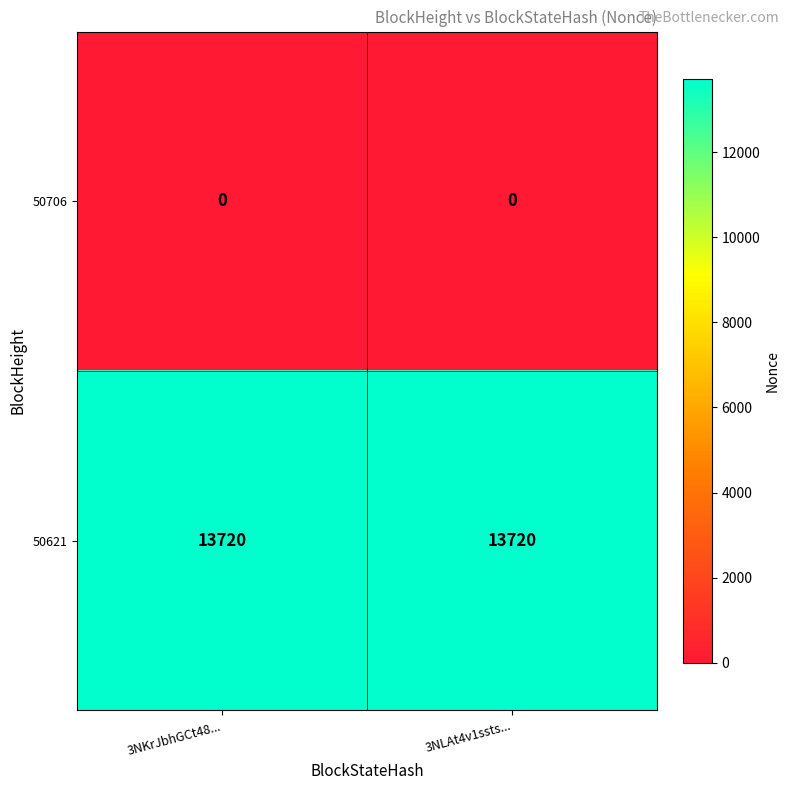

What is the difference between the highest and lowest values at 3NKrJbhGCt48...?

13720